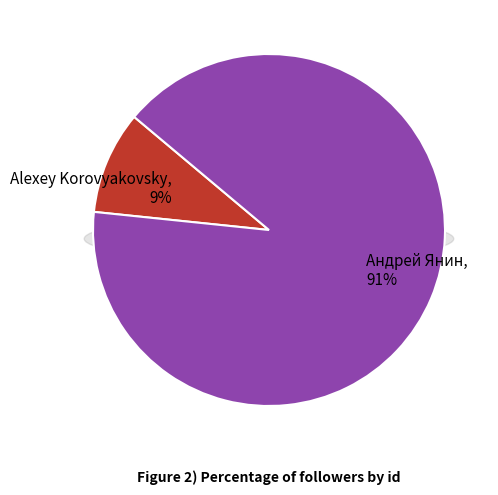

How many segments does this pie chart have?

2